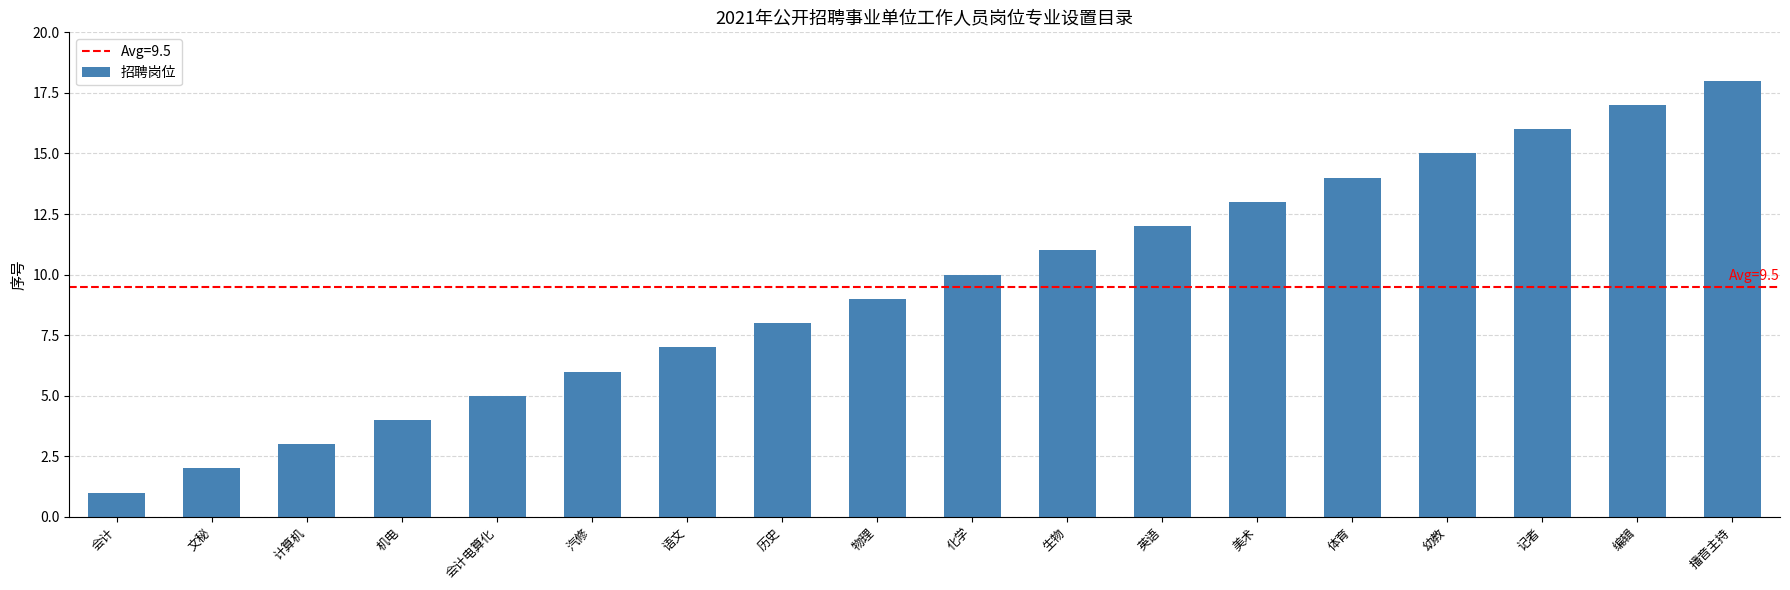

What is the label of the 5th bar from the left?

会计电算化